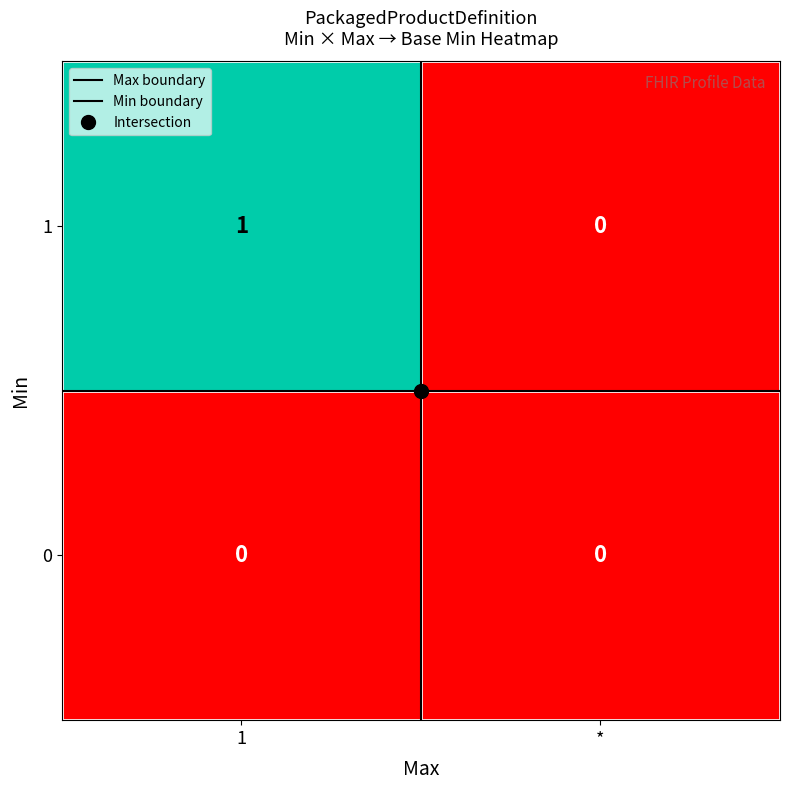

Rank the series by their maximum value, from highest to lowest.

1, 0